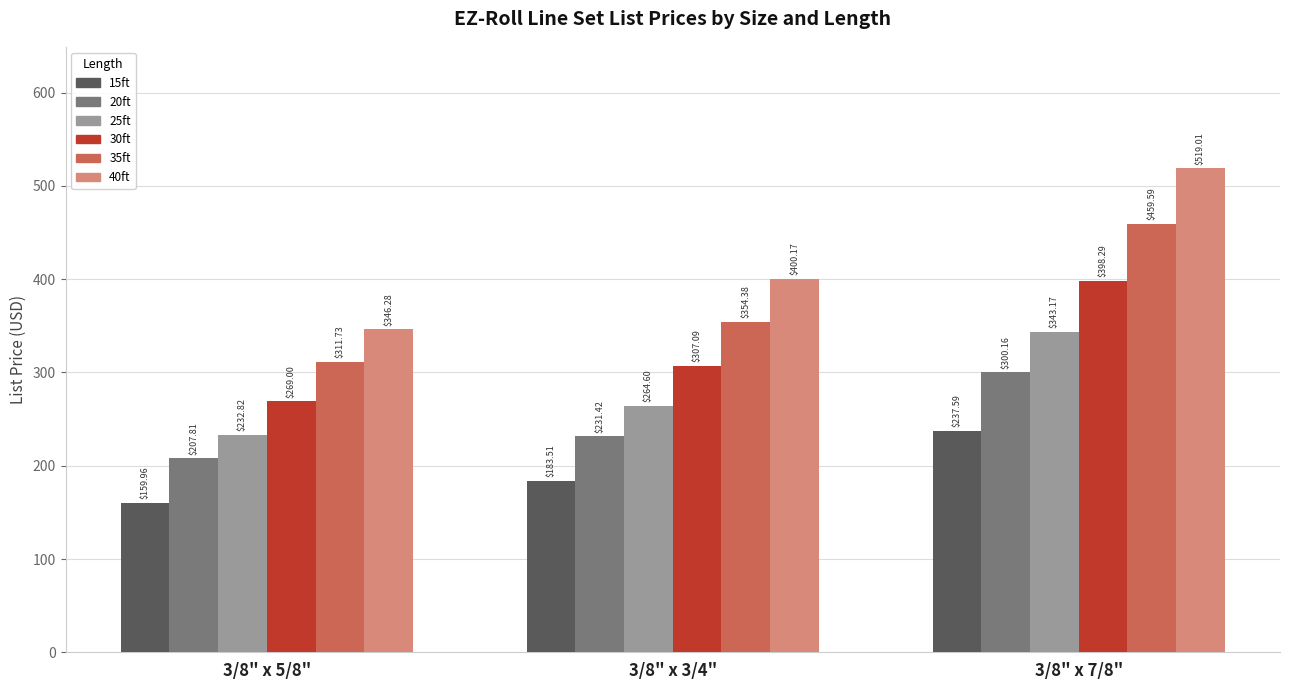

Which category has the highest value across all series?

3/8" x 7/8"